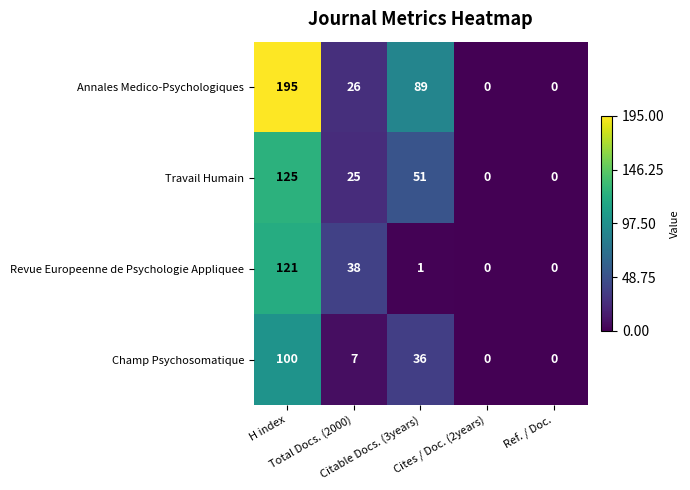

What is the difference between the second highest and second lowest values in the Annales Medico-Psychologiques series?

89